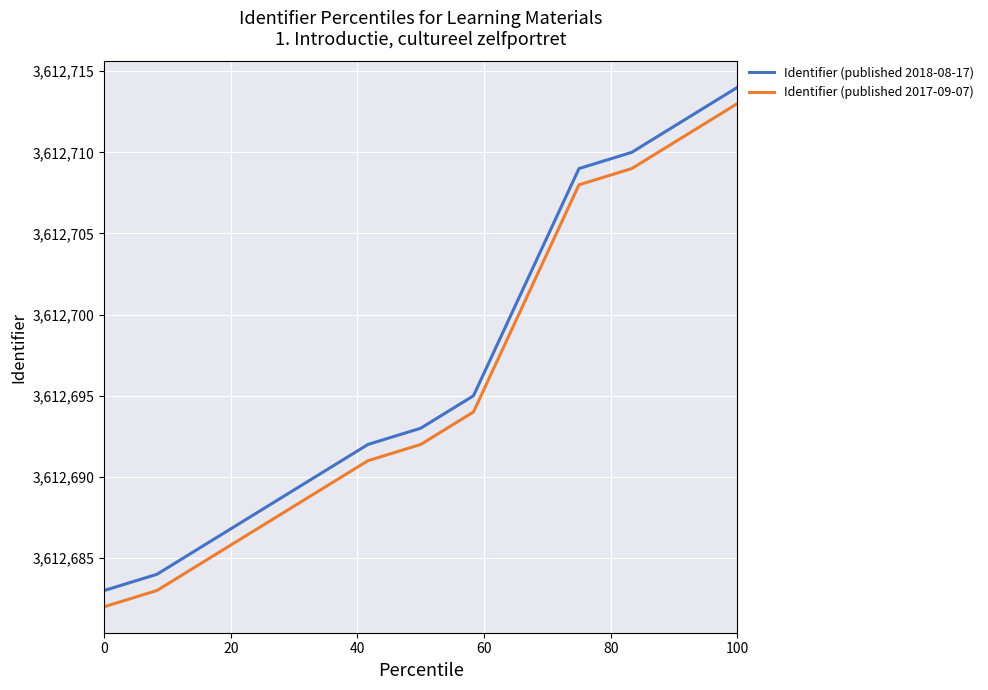

What is the minimum value shown in the chart?

3612682